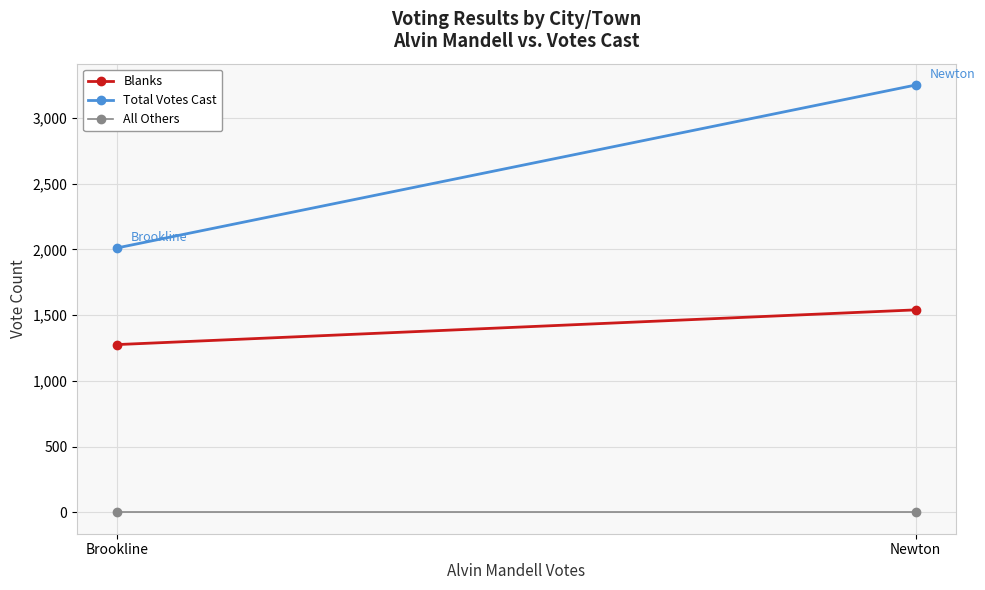

What value does the Total Votes Cast series have at Newton, to the nearest 100?

3200